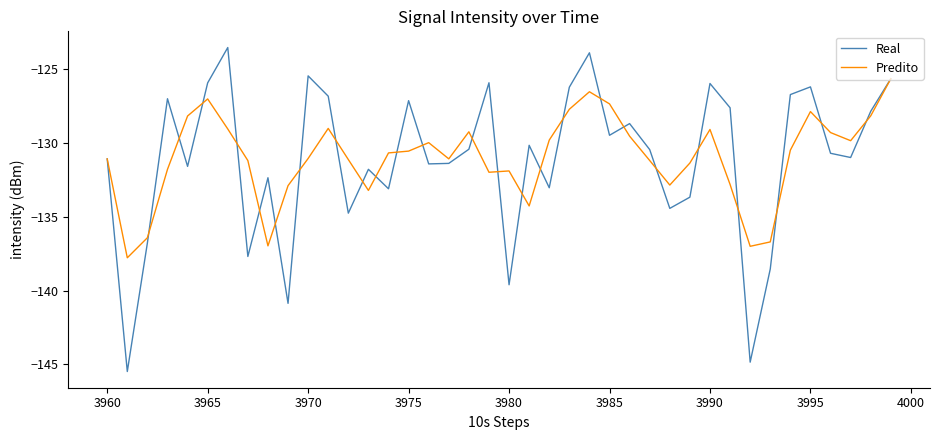

Which series has the largest range (max minus min)?

Real